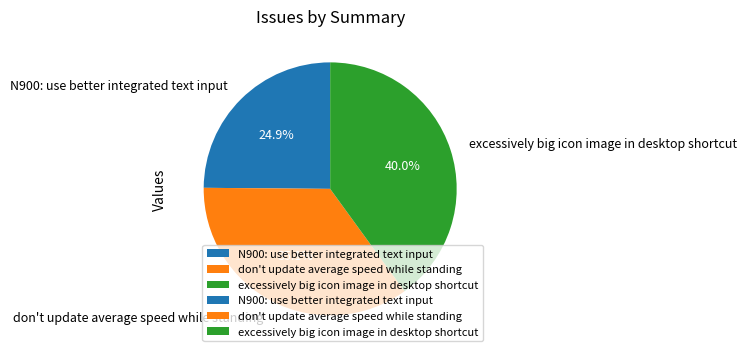

What percentage do excessively big icon image in desktop shortcut and don't update average speed while standing together represent?

75.1%